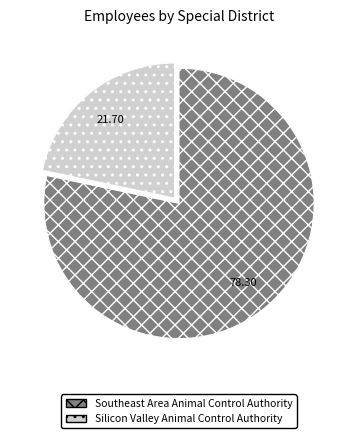

Is there a majority slice in this chart?

Yes